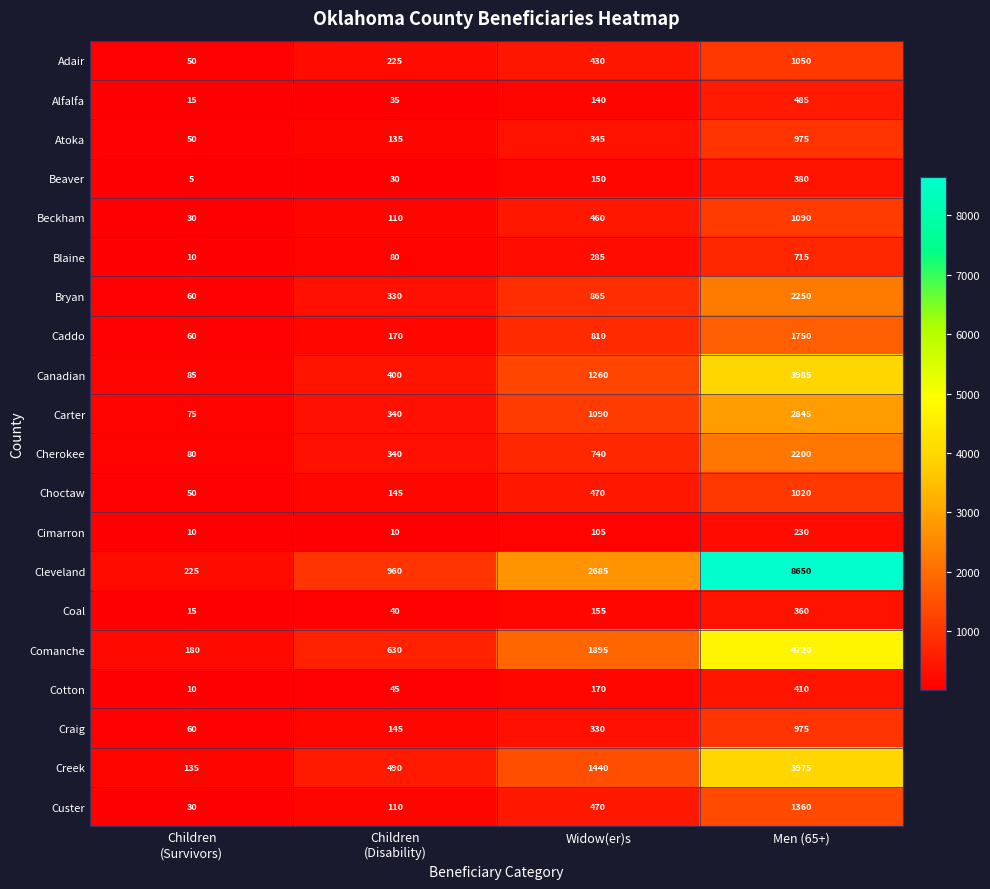

Read the Craig value at Men (65+), to the nearest 100.

1000